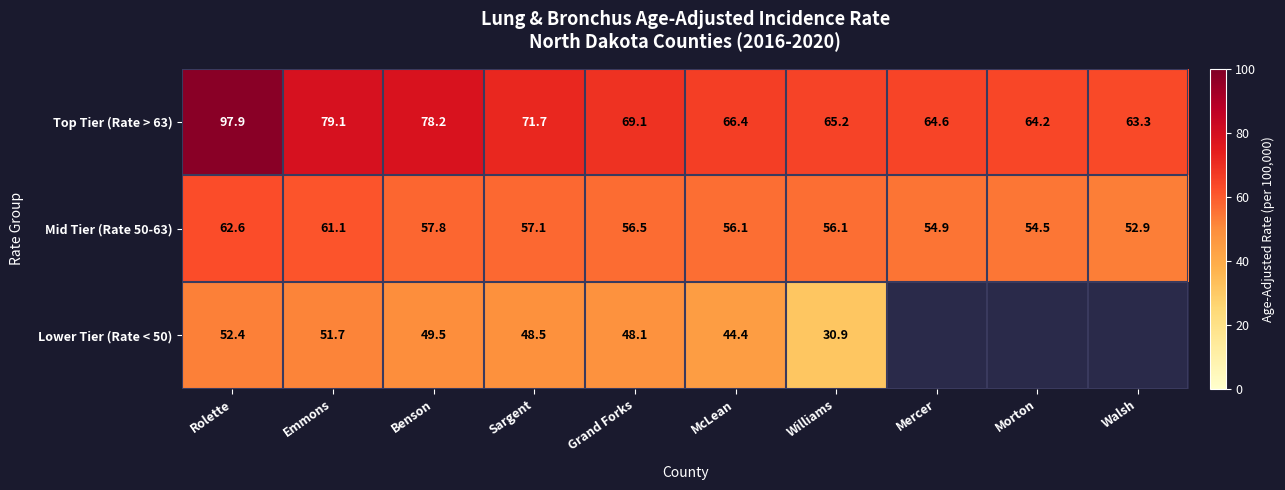

Between Emmons and Sargent, which series saw the biggest shift?

Top Tier (Rate > 63)